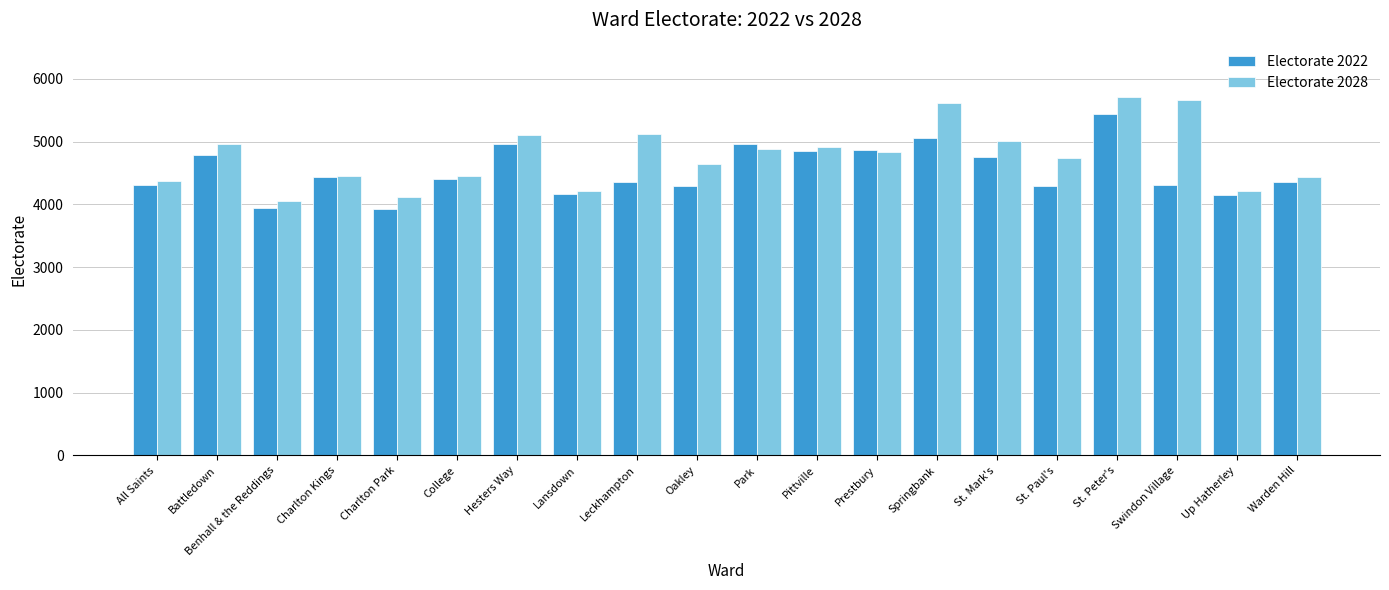

What is the maximum value for Electorate 2028?

5717.3